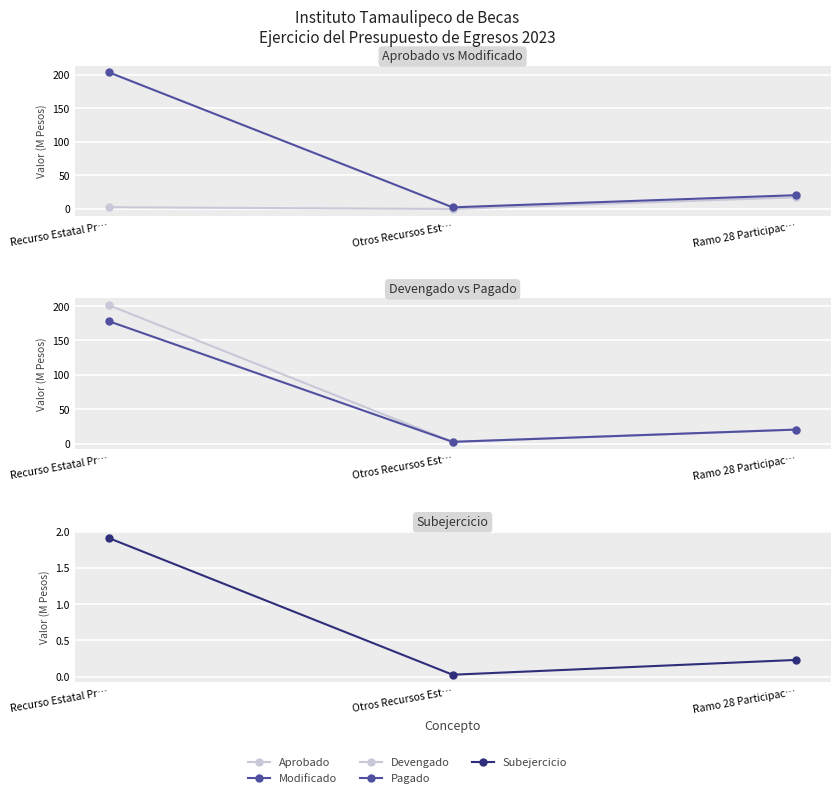

Is it true that Modificado equals 20.5 at Ramo 28 Participac…?

True